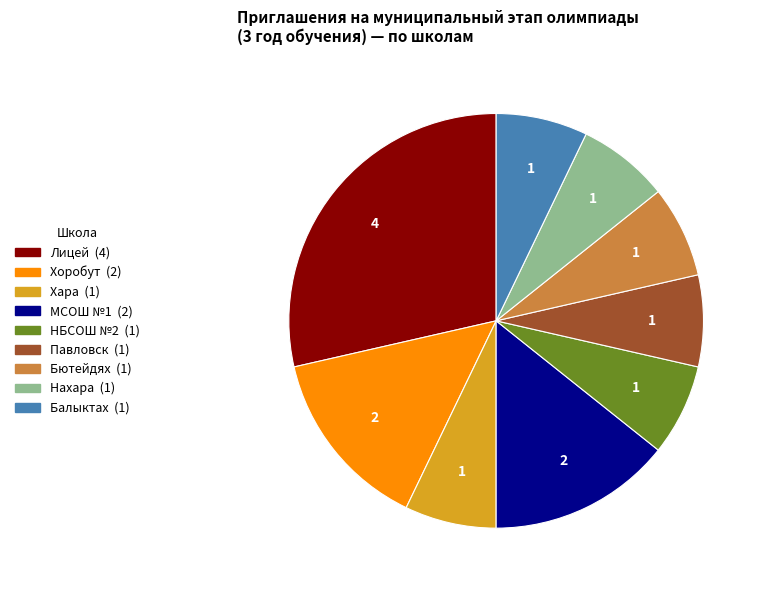

Is there any slice that represents more than half of the pie?

No